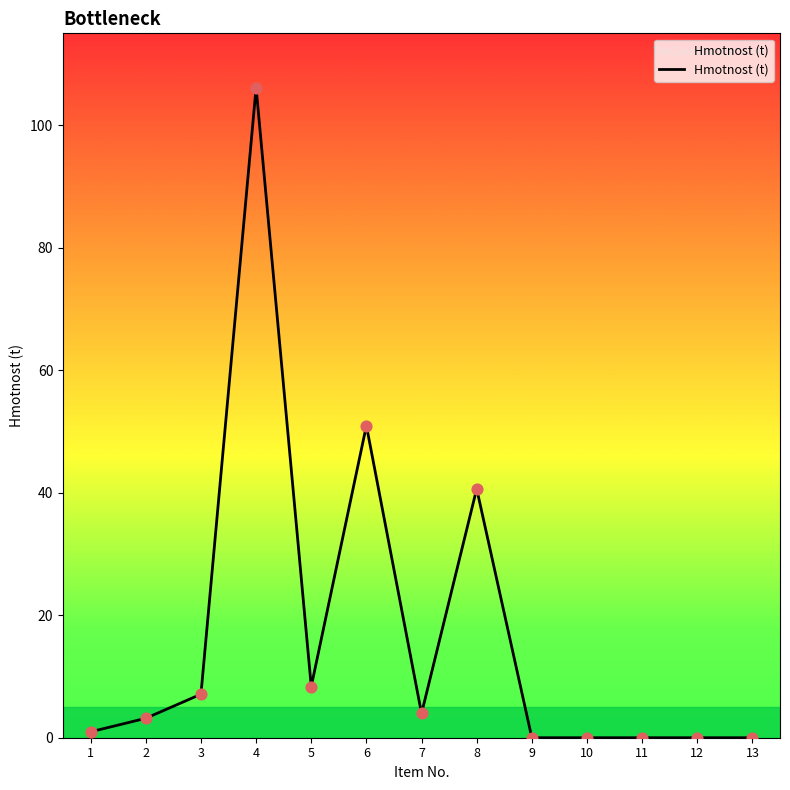

Approximately how many times larger is the value at 8 compared to 2?

12.8